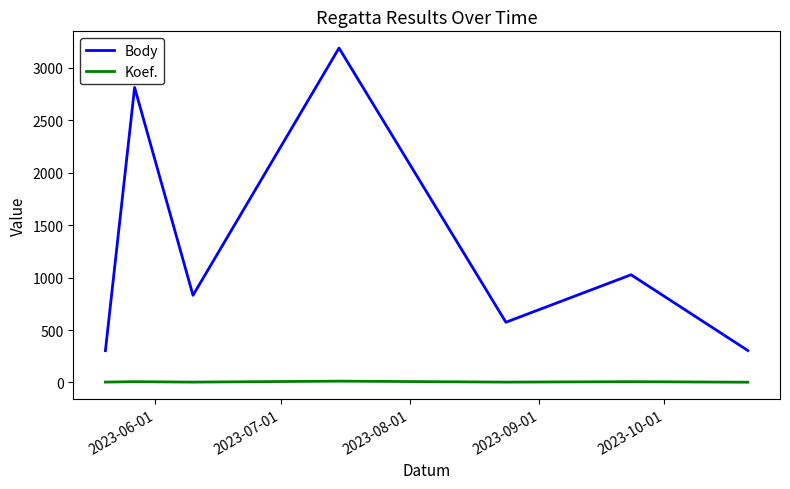

List the series in order of their overall mean, highest first.

Body, Koef.